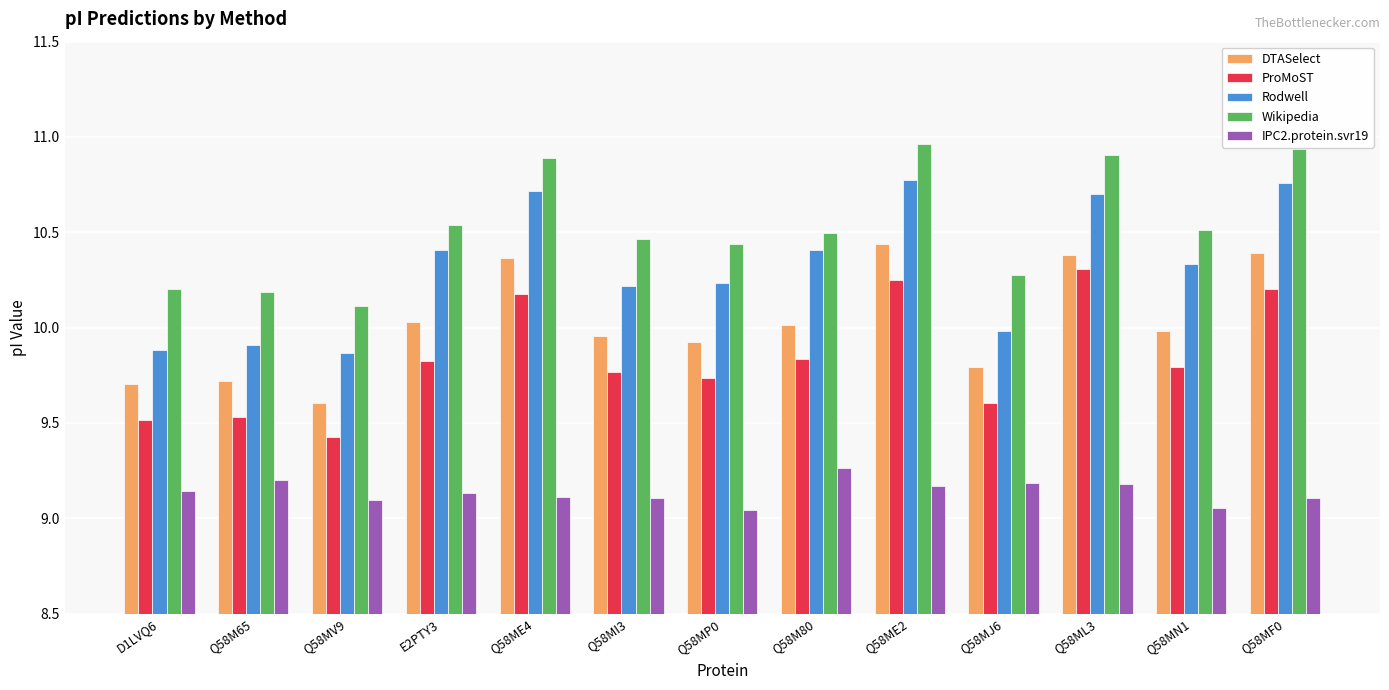

What is the lowest value of the DTASelect series?

9.6